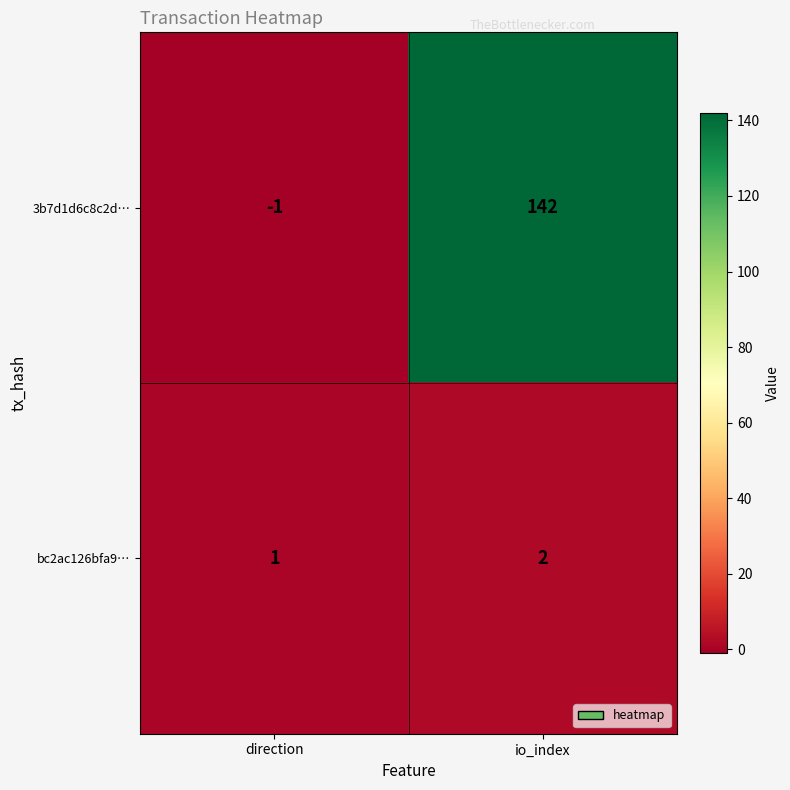

Which series changed the most between direction and io_index?

3b7d1d6c8c2d…